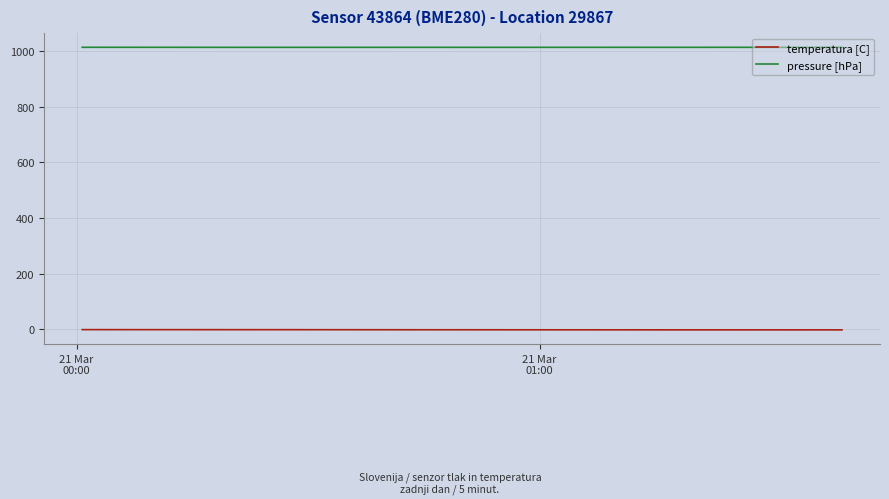

List the series in order of their peak value, lowest first.

temperatura [C], pressure [hPa]